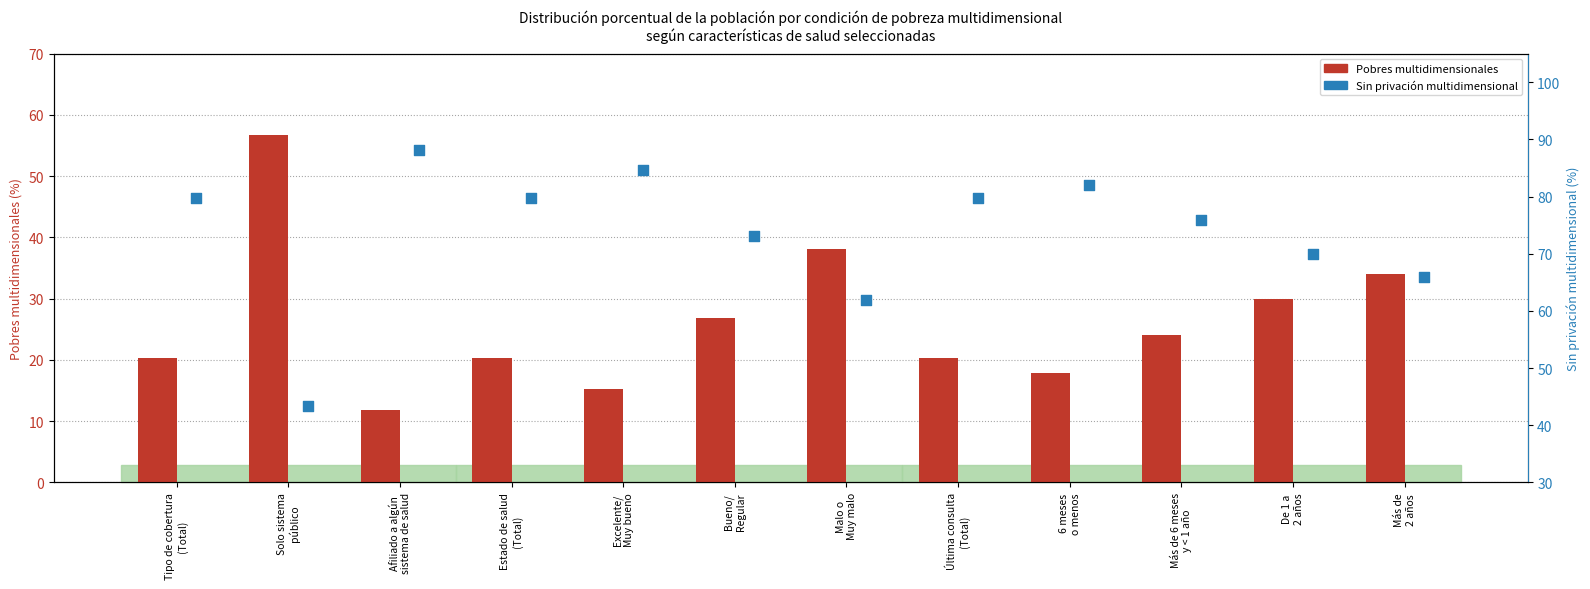

At which category is the sum across all series the highest?

Tipo de cobertura
(Total)